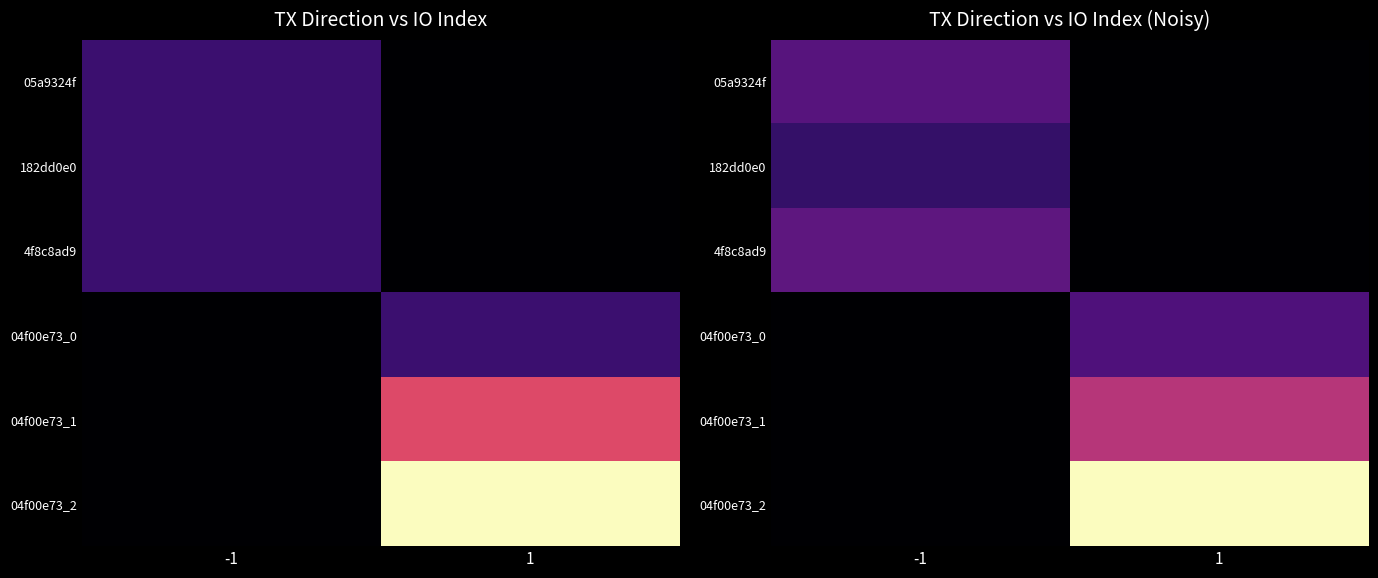

Rank the categories by 04f00e73_1 value from highest to lowest.

1, -1